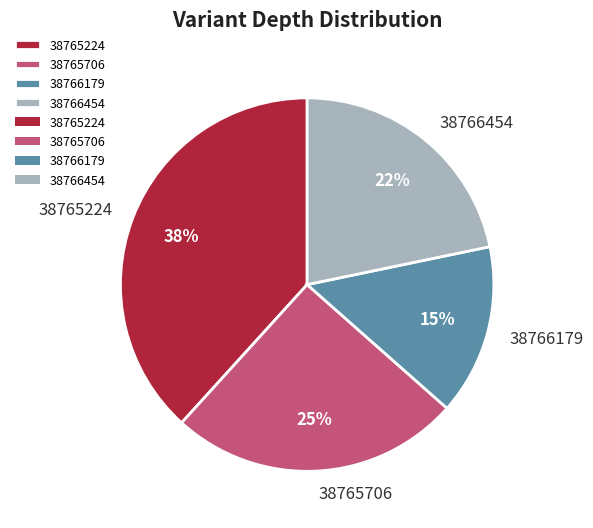

What is the ratio of the value at 38766454 to the value at 38765706?

0.9